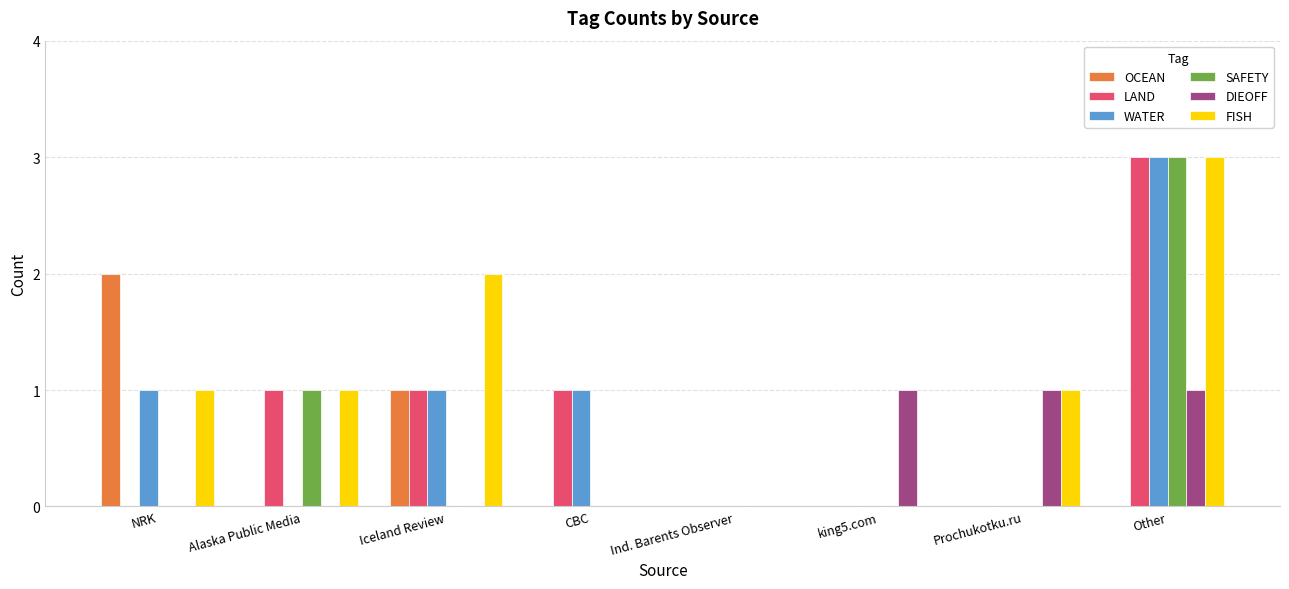

Reading left to right, what are all the values shown in this chart?

OCEAN: 2	0	1	0	0	0	0	0
LAND: 0	1	1	1	0	0	0	3
WATER: 1	0	1	1	0	0	0	3
SAFETY: 0	1	0	0	0	0	0	3
DIEOFF: 0	0	0	0	0	1	1	1
FISH: 1	1	2	0	0	0	1	3